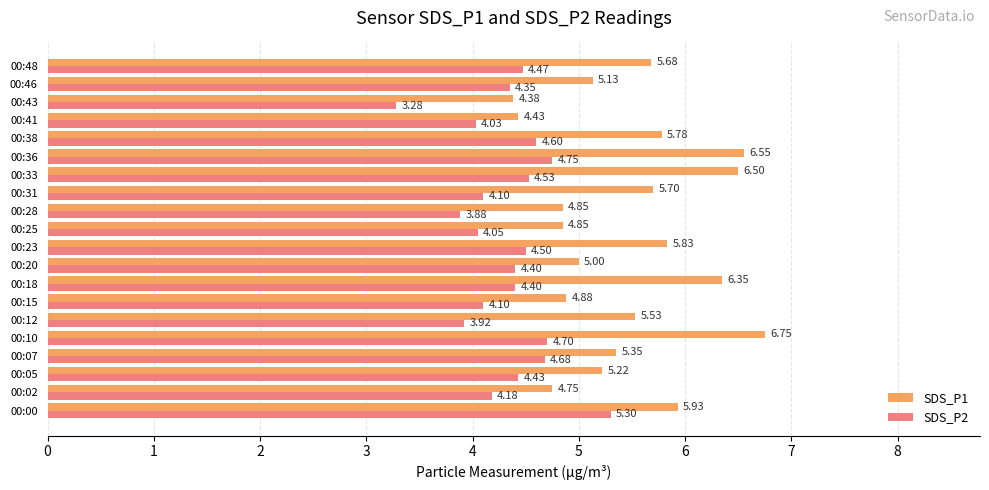

List the series in order of their overall mean, lowest first.

SDS_P2, SDS_P1